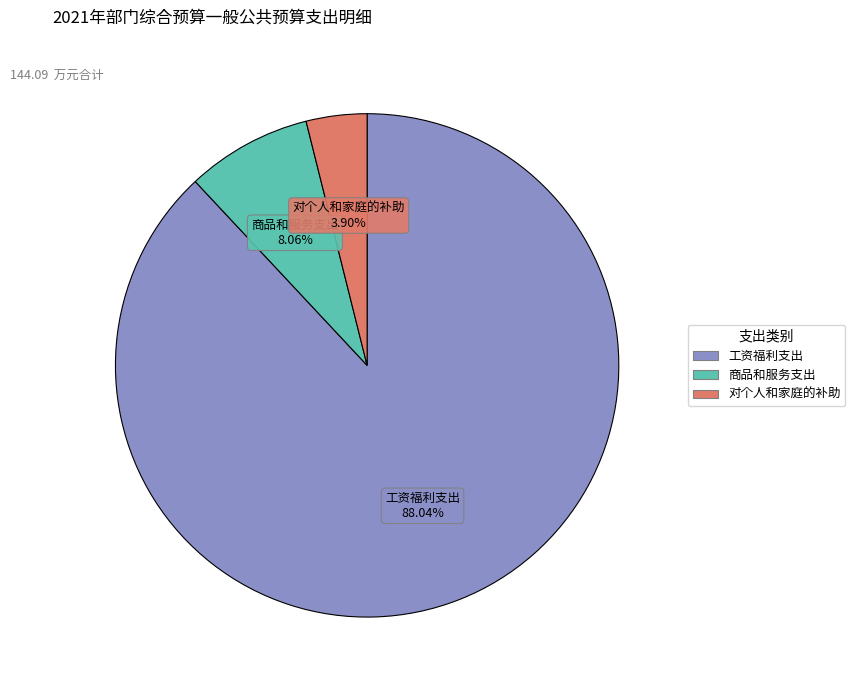

The 工资福利支出 slice represents 88% of the pie. True or false?

True